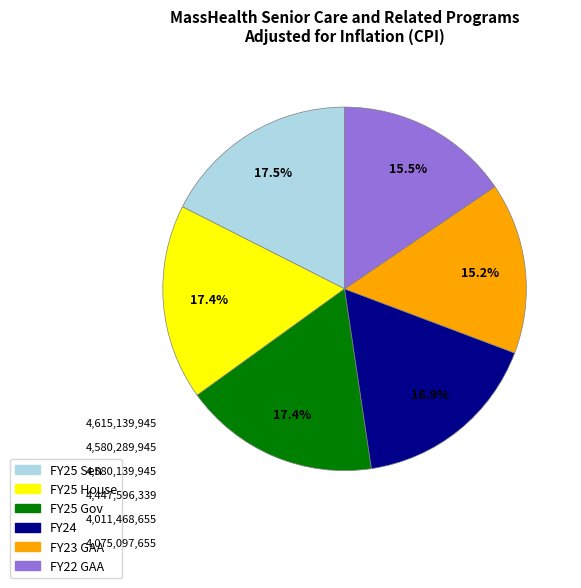

Is FY25 House the majority of the pie?

No